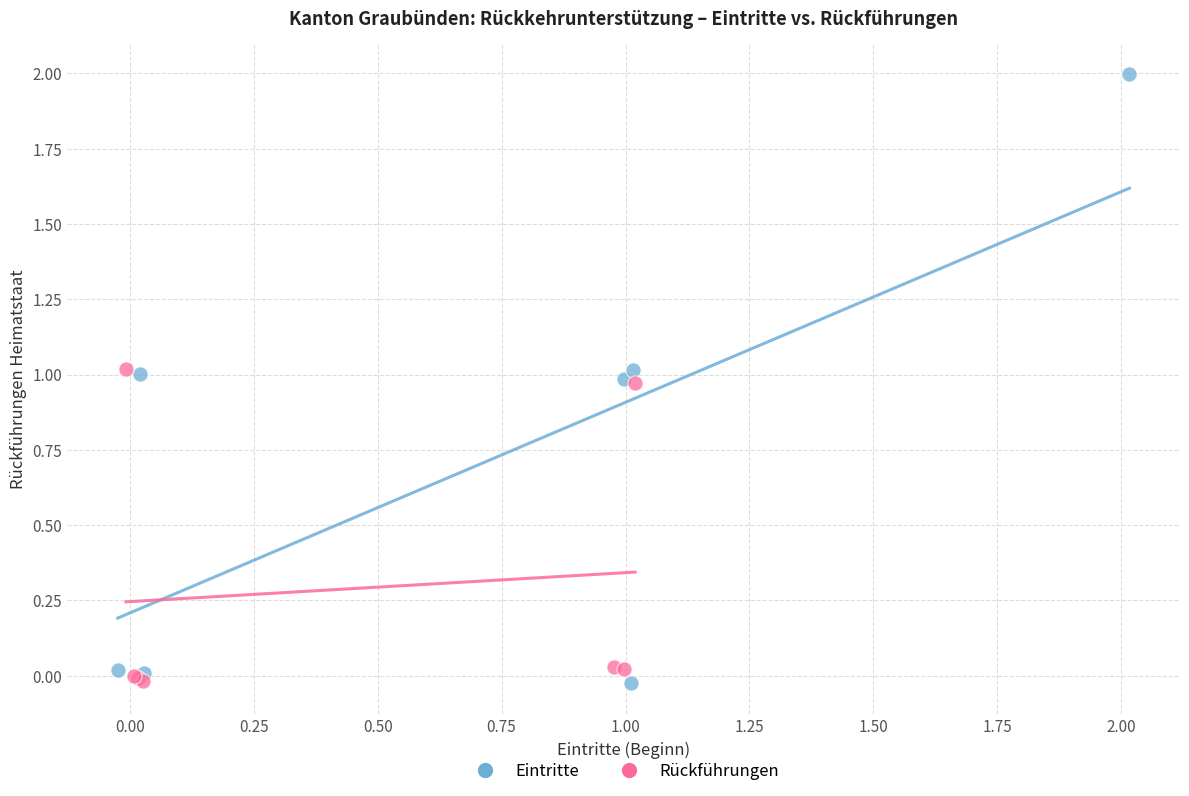

Which series contains the highest Y value?

Eintritte